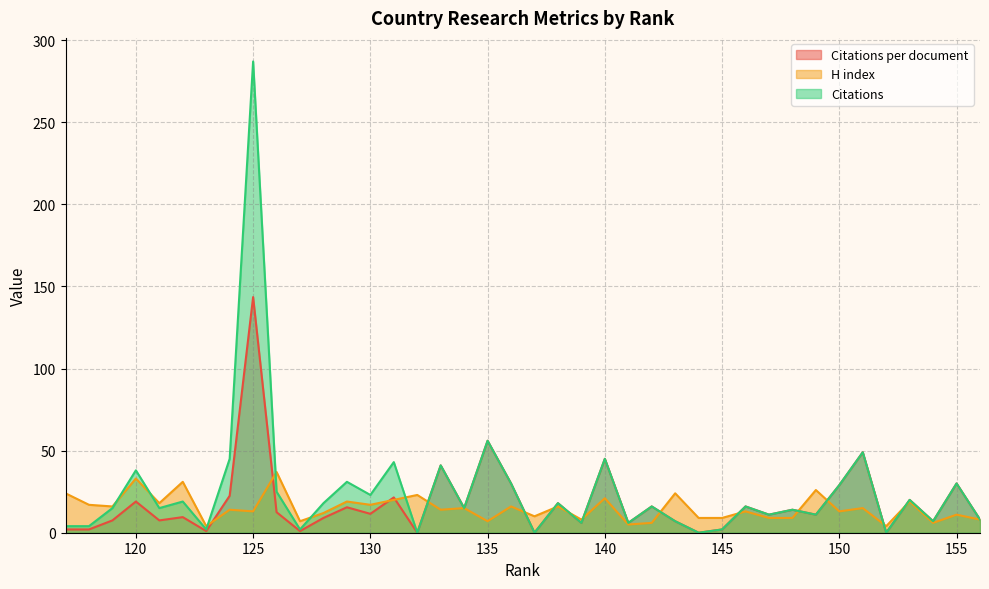

Which category has the lowest value in the Citations series?

152